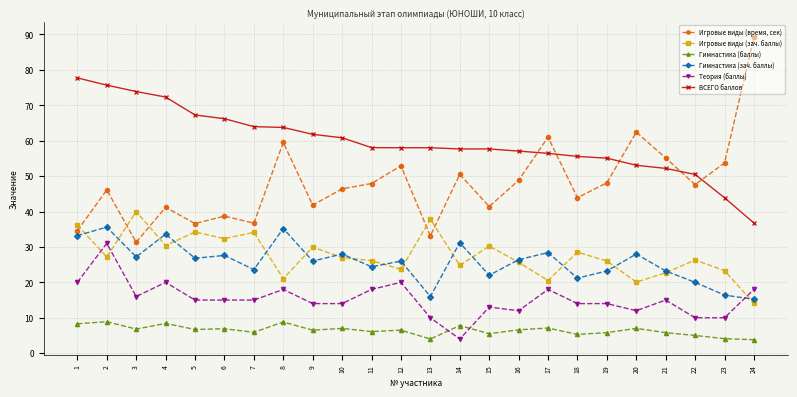

What is the maximum value shown in the chart?

89.2